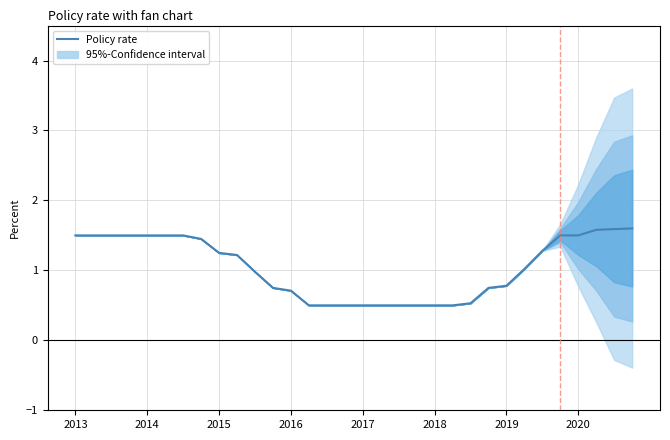

True or false: the data has more than 1 interior local peaks.

False